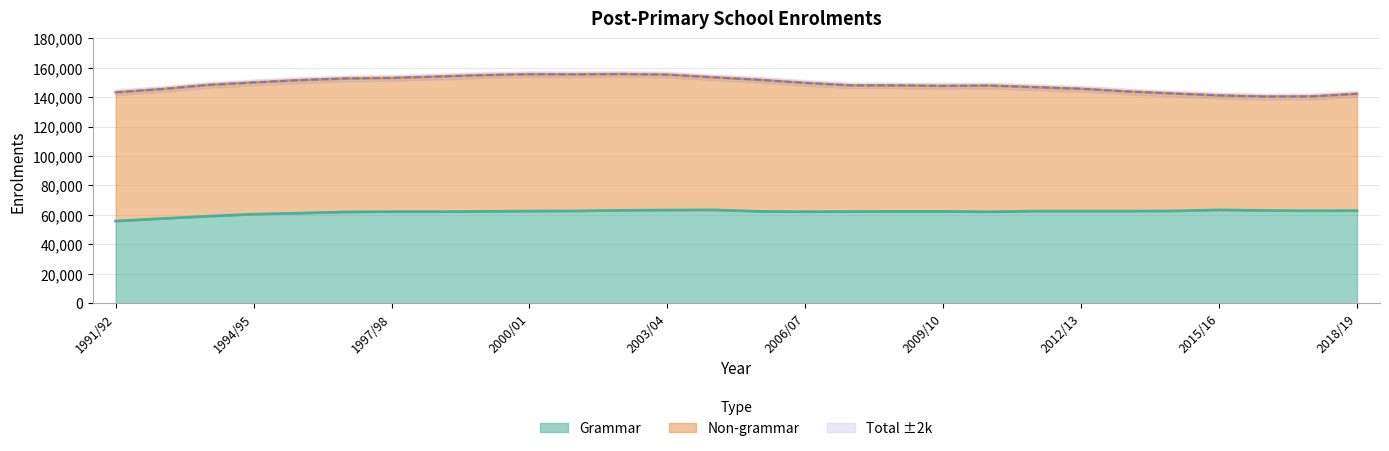

At which category does the data reach its first local valley?

2006/07